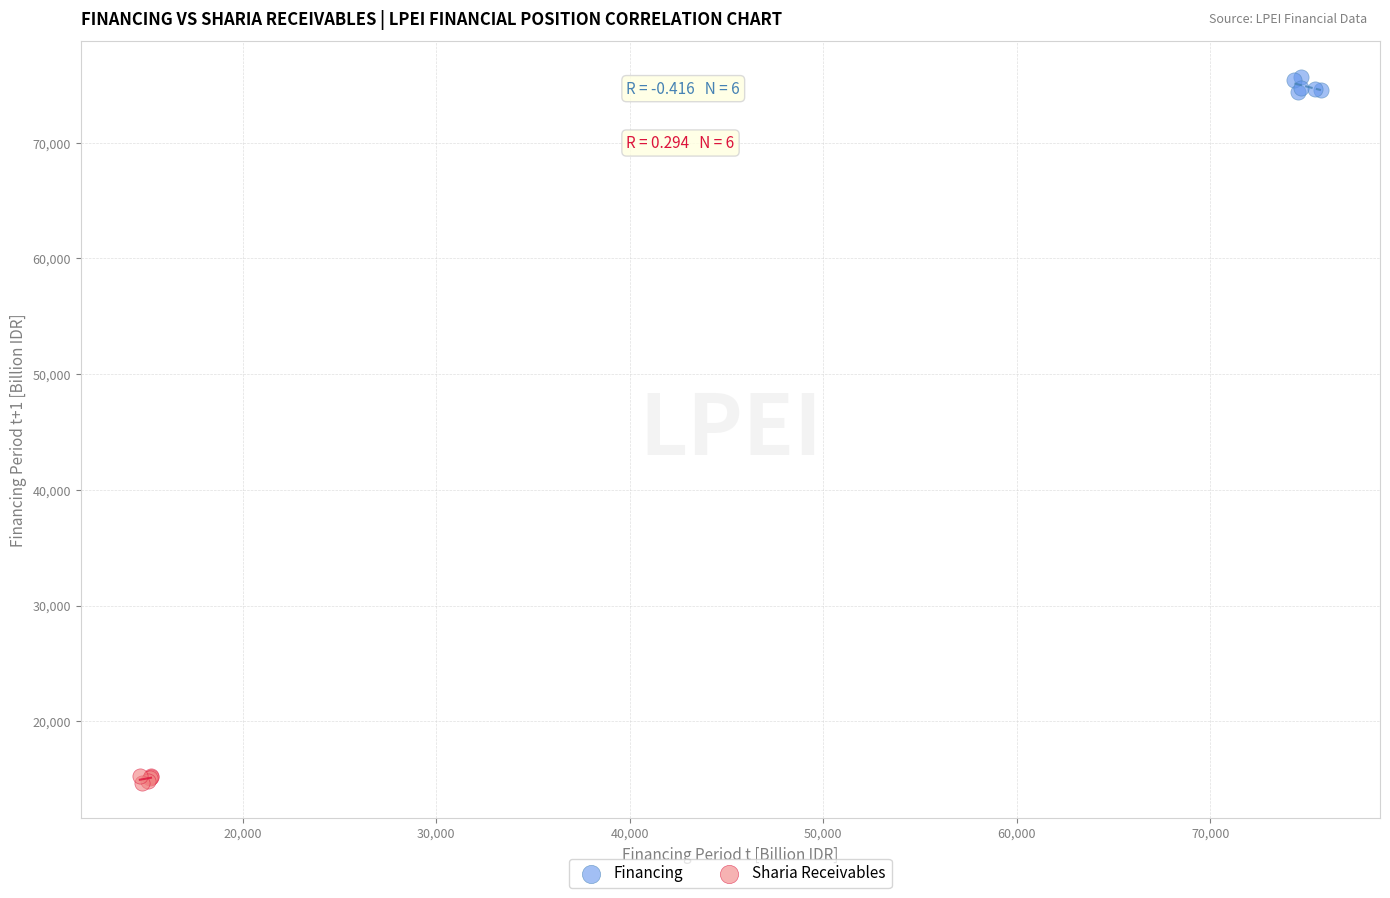

Which series has the largest Y range (max minus min)?

Financing